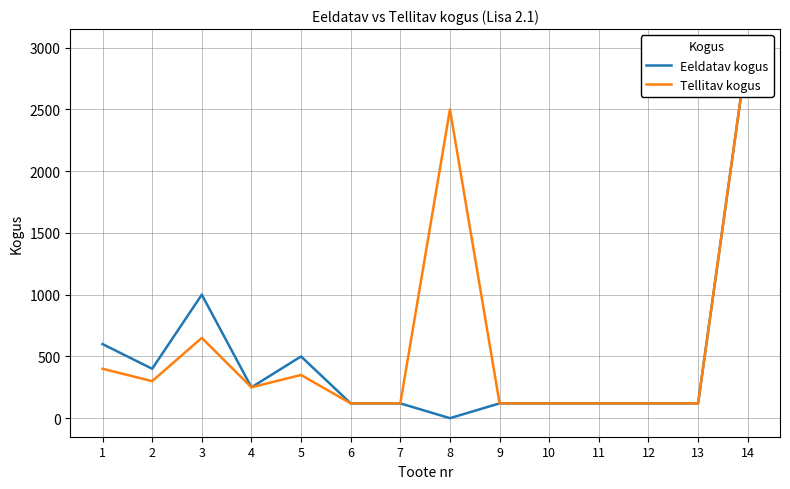

True or false: Eeldatav kogus and Tellitav kogus cross at least once.

False